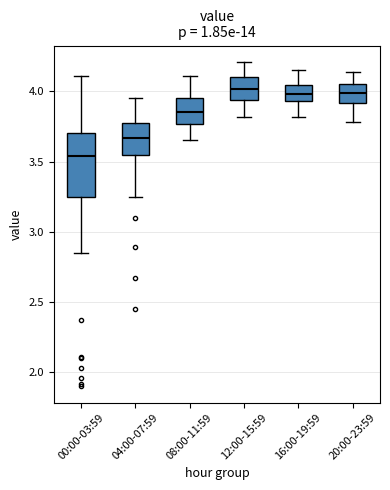

Which box's median line is the lowest?

00:00-03:59